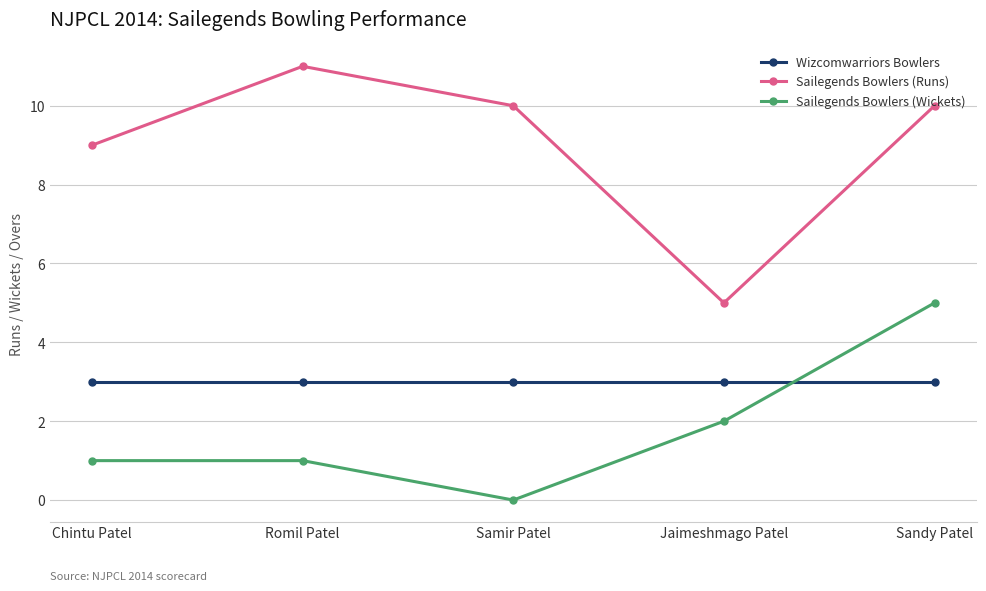

Which series changed the most between Romil Patel and Jaimeshmago Patel?

Sailegends Bowlers (Runs)